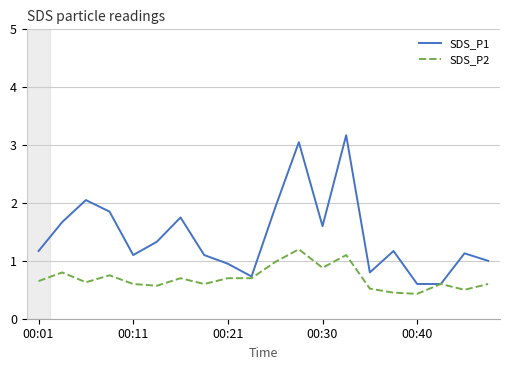

What is the maximum value for SDS_P1?

3.2